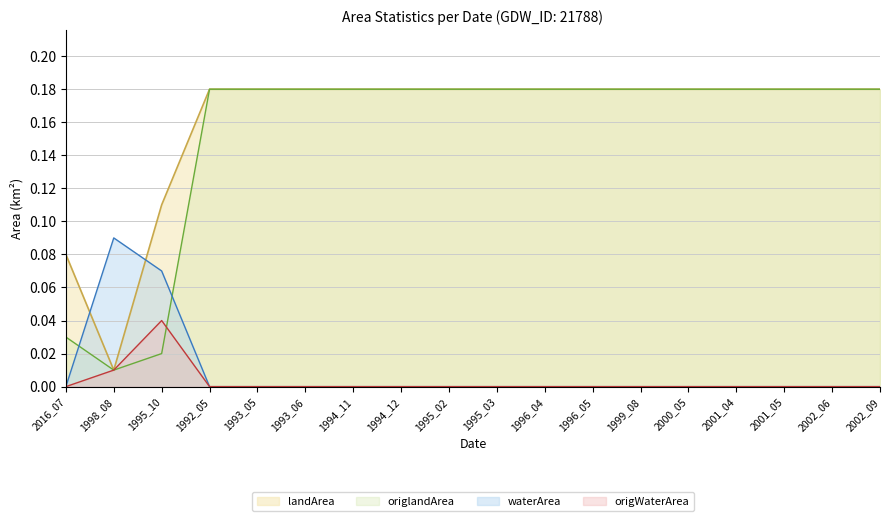

At which category is the sum across all series the highest?

1992_05